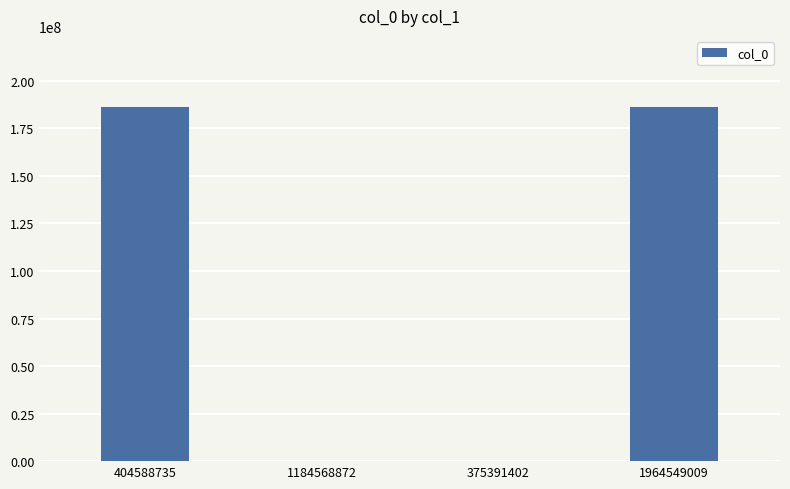

What is the change in value from 404588735 to 1184568872?

-186393019